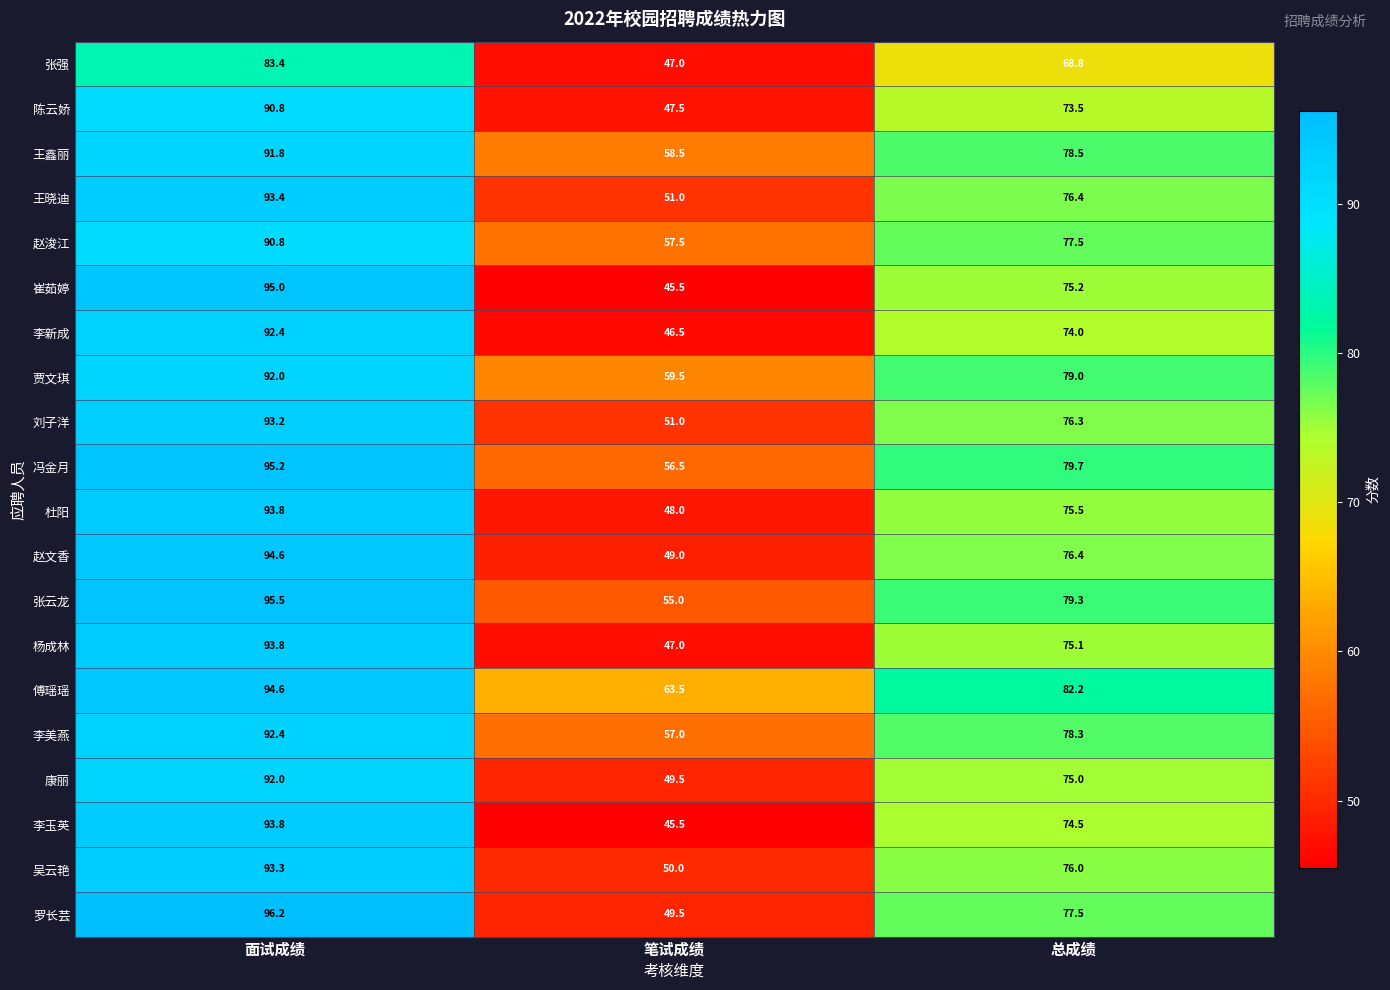

The value of 王晓迪 at 面试成绩 is 32.9. True or false?

False